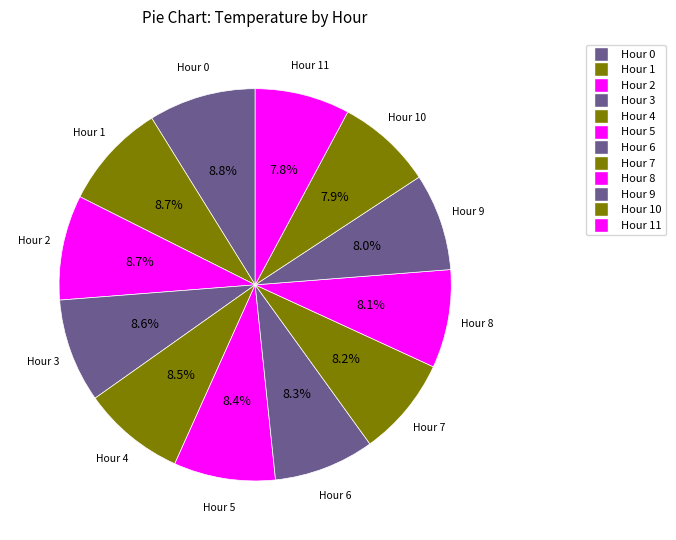

How many segments does this pie chart have?

12